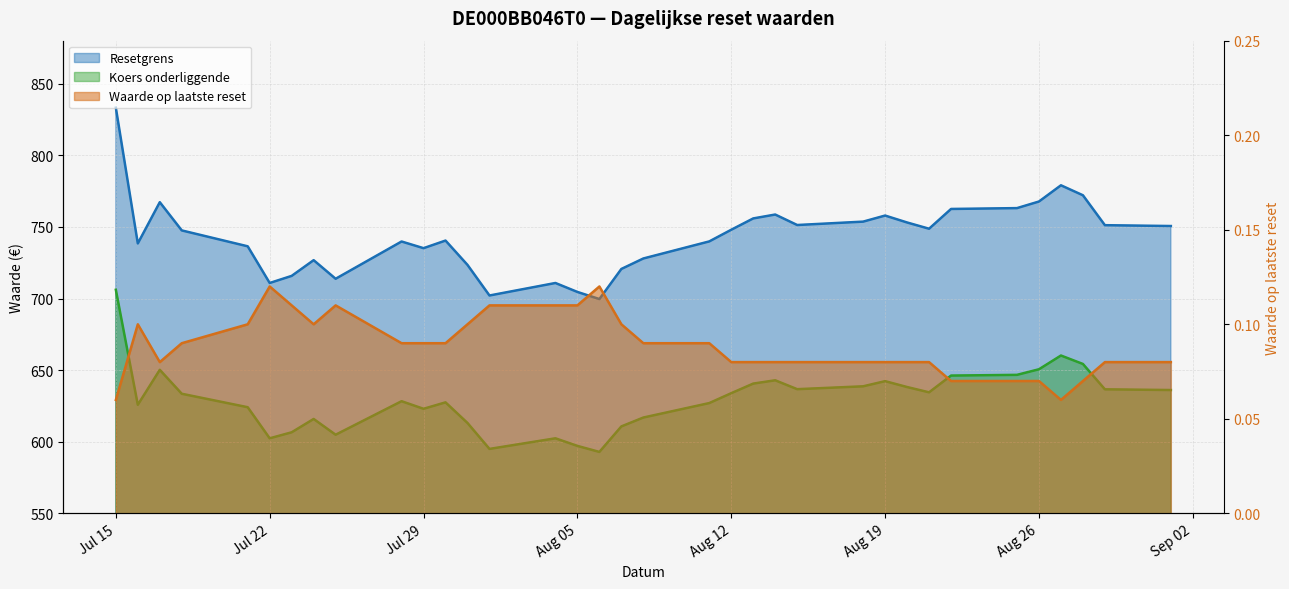

True or false: Koers onderliggende and Resetgrens cross at least once.

False